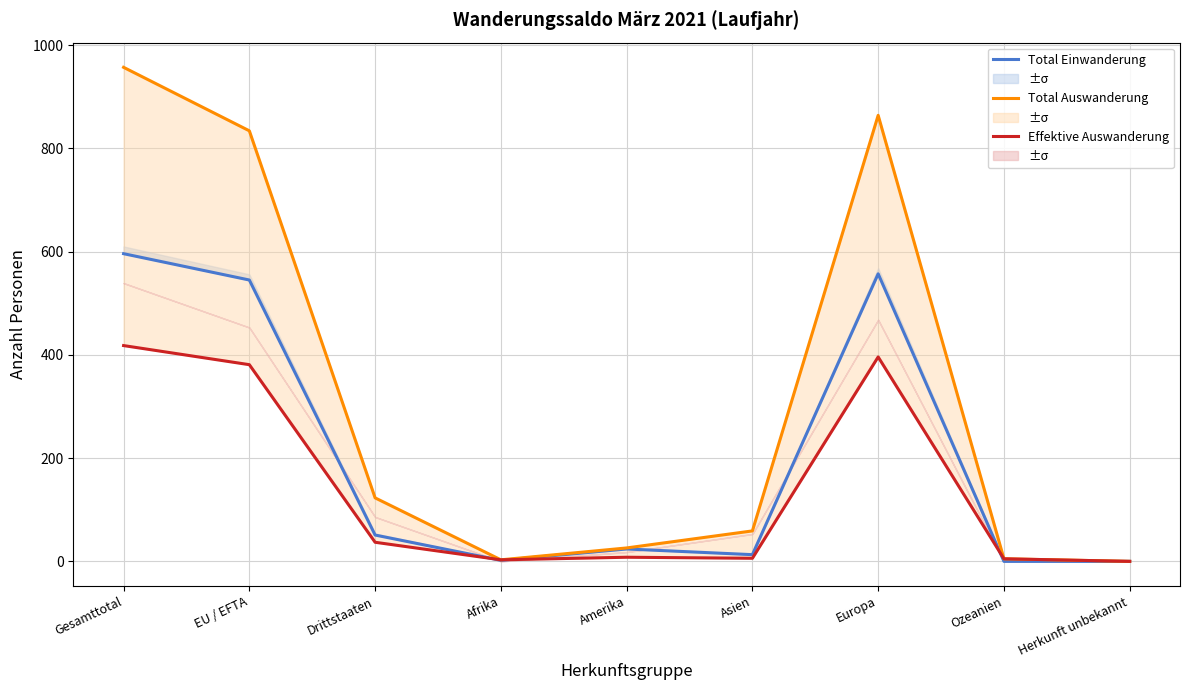

Rank the categories by Total Auswanderung value from highest to lowest.

Gesamttotal, Europa, EU / EFTA, Drittstaaten, Asien, Amerika, Ozeanien, Afrika, Herkunft unbekannt